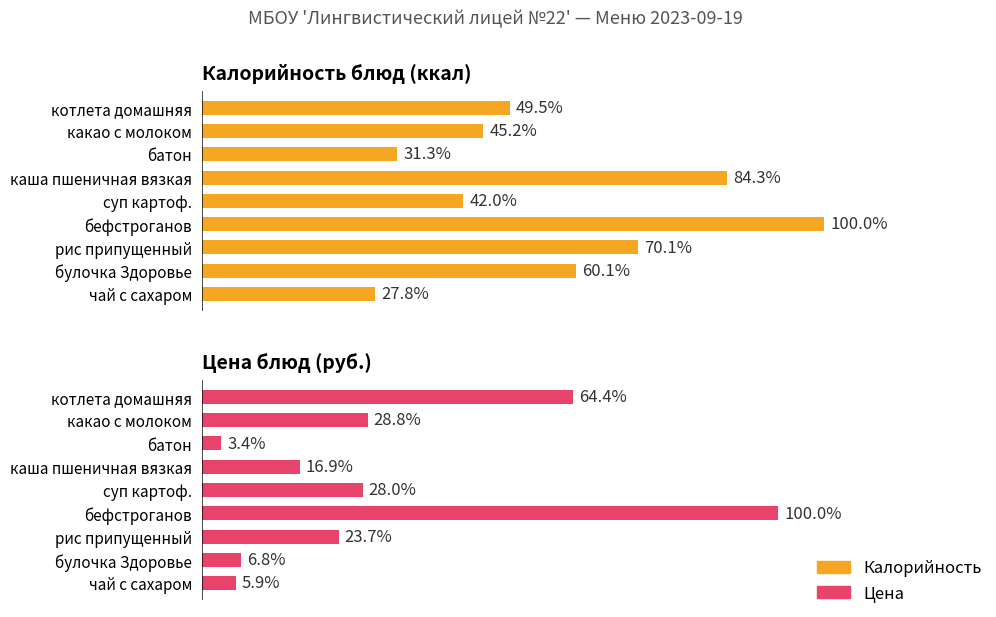

What are all the series names shown in the legend?

Калорийность, Цена